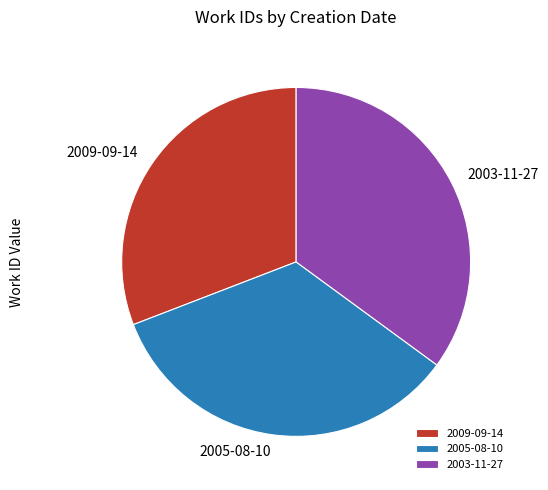

Combined, do 2005-08-10 and 2003-11-27 account for over 50%?

Yes